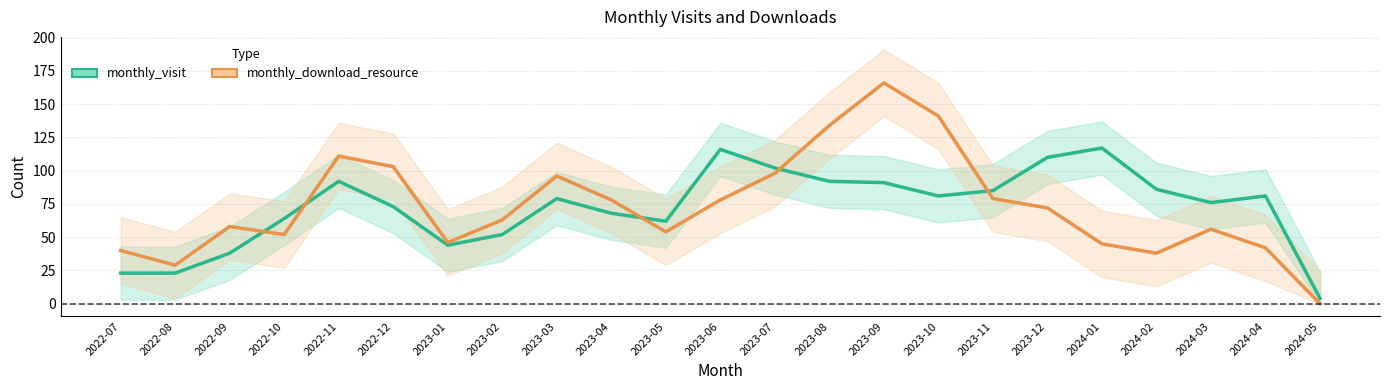

The value of monthly_download_resource at 2022-12 is 103. True or false?

True